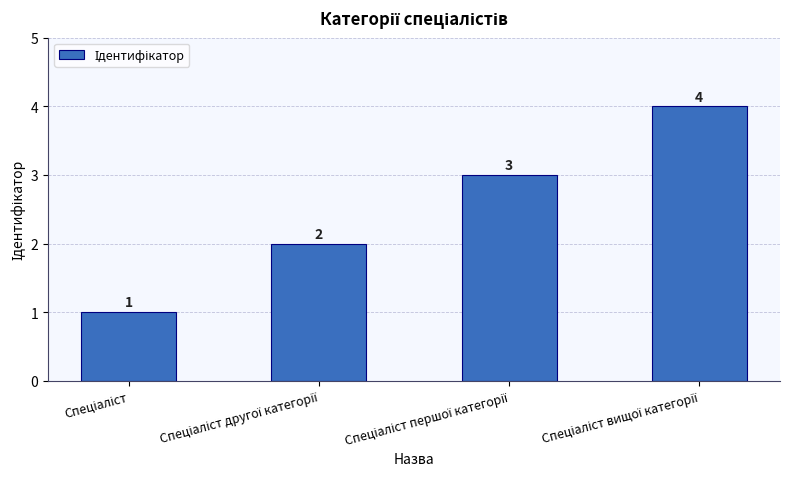

Does the chart contain stacked bars?

No